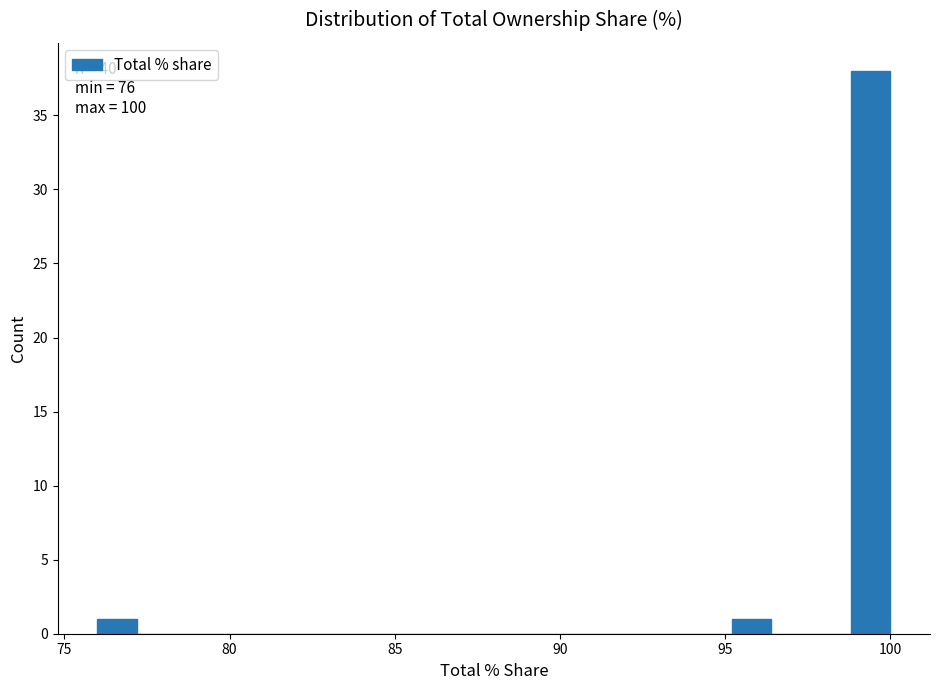

Around what value on the x-axis is the tallest bar? Give the approximate position of its centre, as read against the axis.

99.5